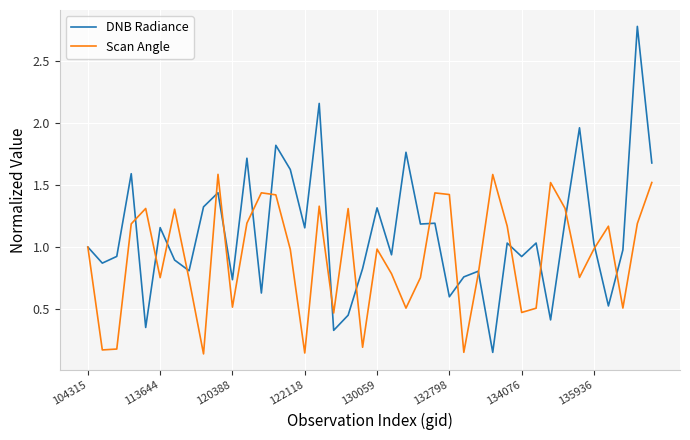

Which series has the largest total across all categories?

DNB Radiance